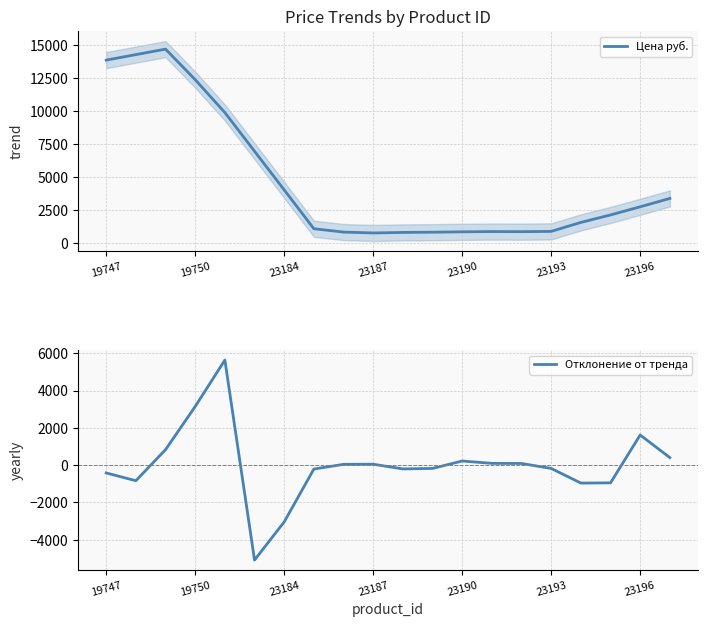

True or false: Цена руб. and Отклонение от тренда cross at least once.

False